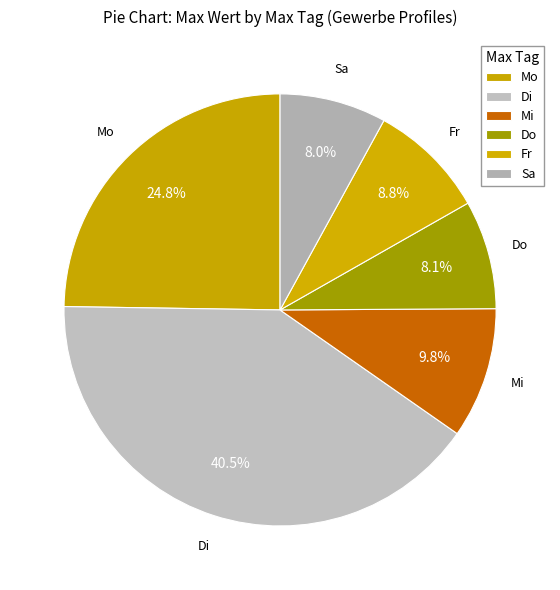

Count the number of slices in the pie.

6